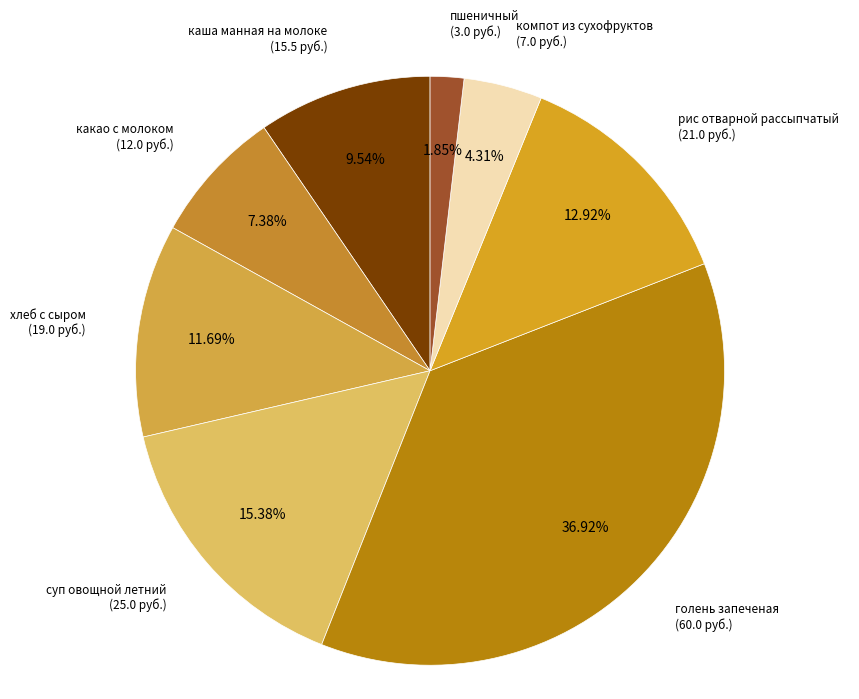

How many slices are in this pie chart?

8